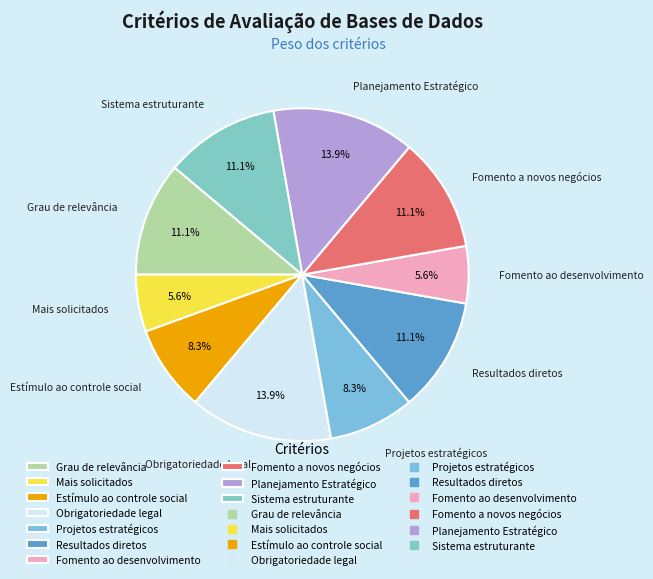

How many slices are in this pie chart?

10